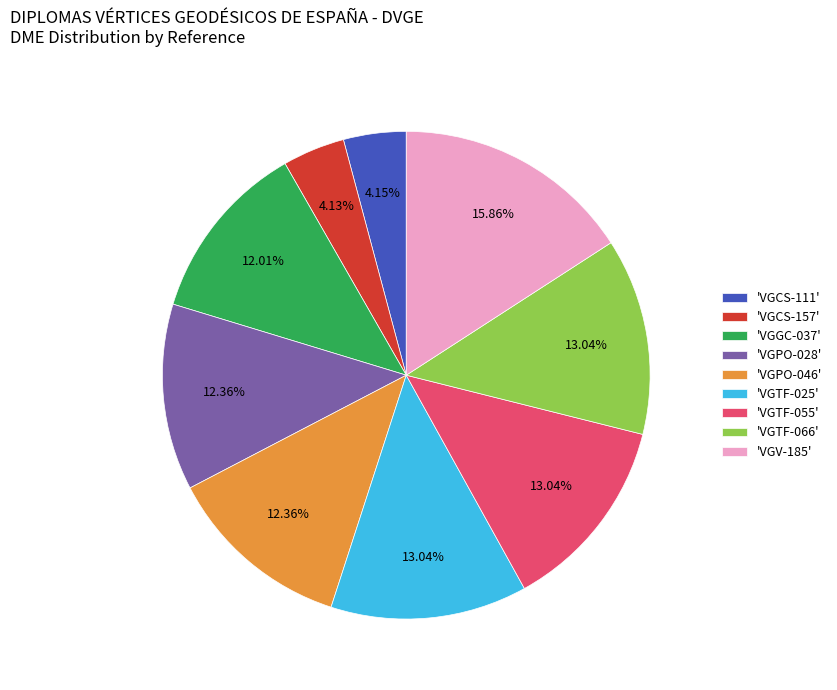

How many segments does this pie chart have?

9